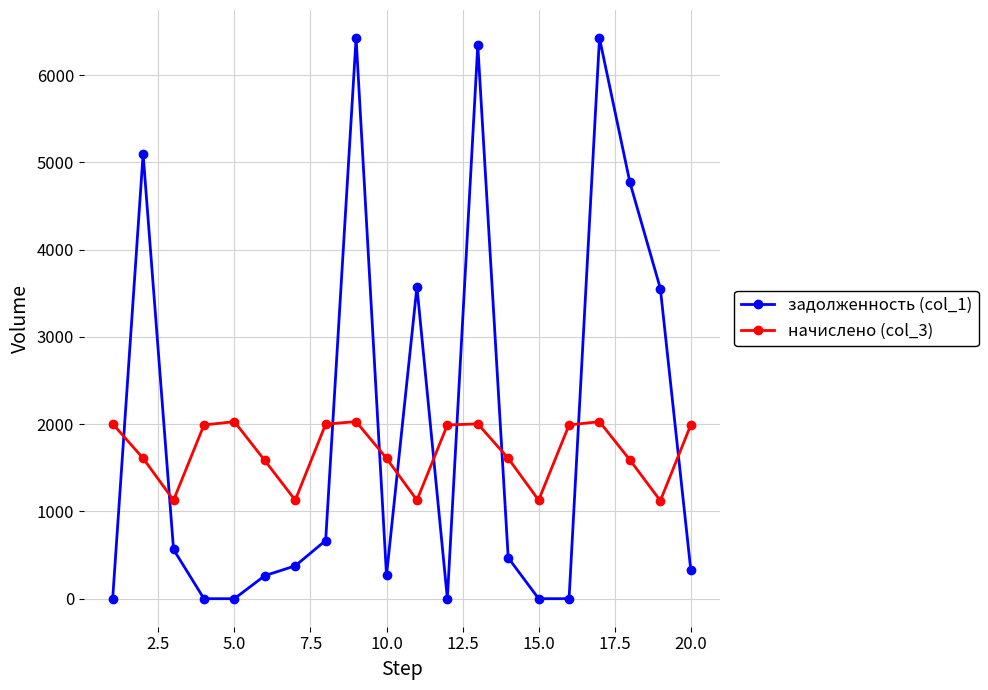

Which series has the widest spread of values?

задолженность (col_1)